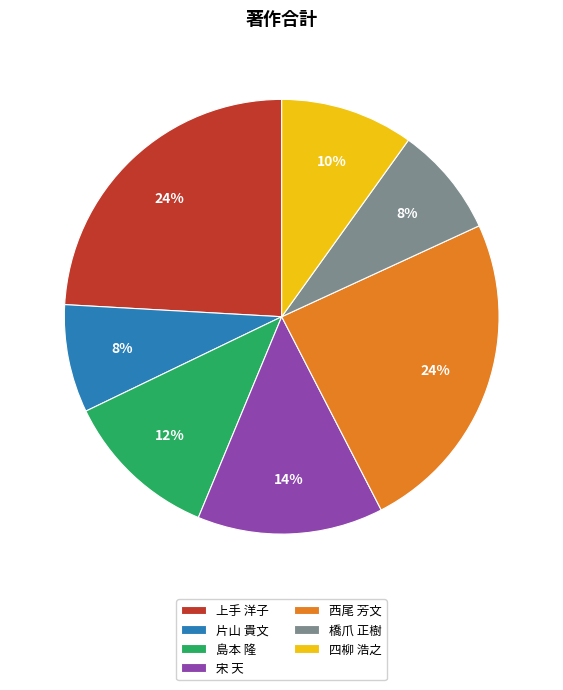

Approximately how many times larger is the value at 片山 貴文 compared to 橋爪 正樹?

1.0